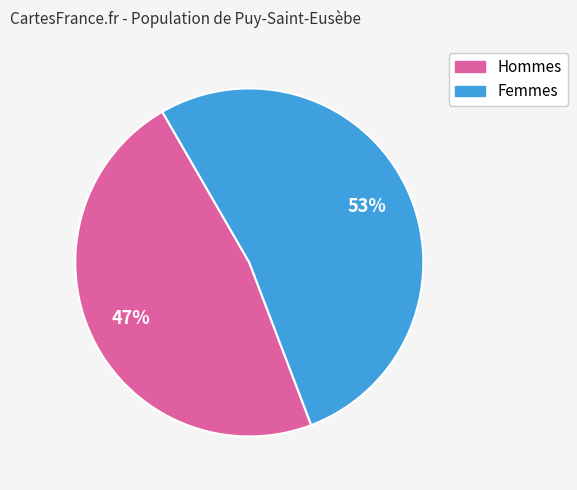

To the nearest percent, what is the average slice percentage?

50%